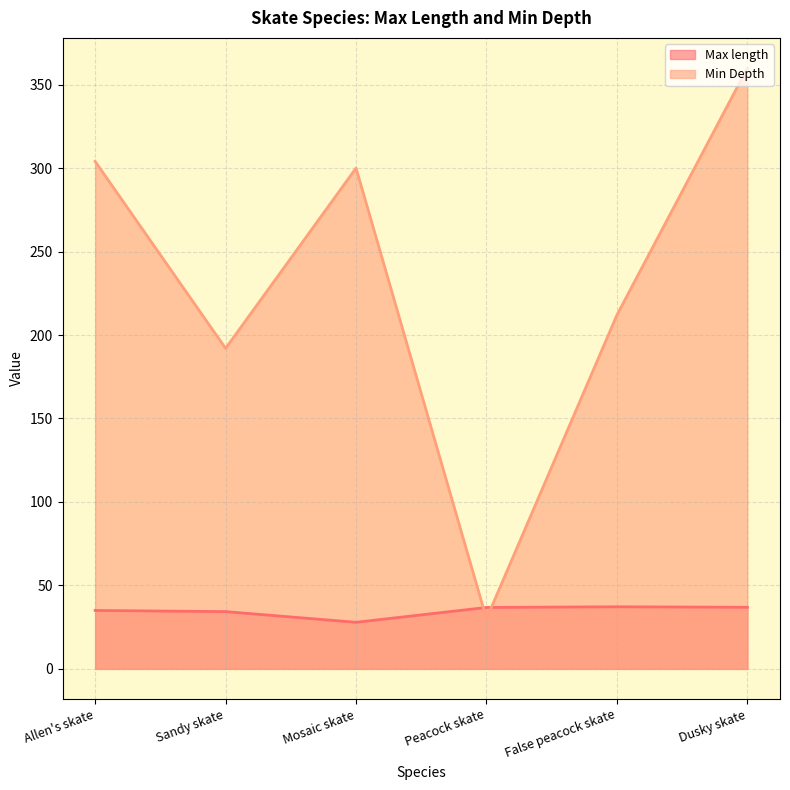

Rank the categories by Min Depth value from highest to lowest.

Dusky skate, Allen's skate, Mosaic skate, False peacock skate, Sandy skate, Peacock skate